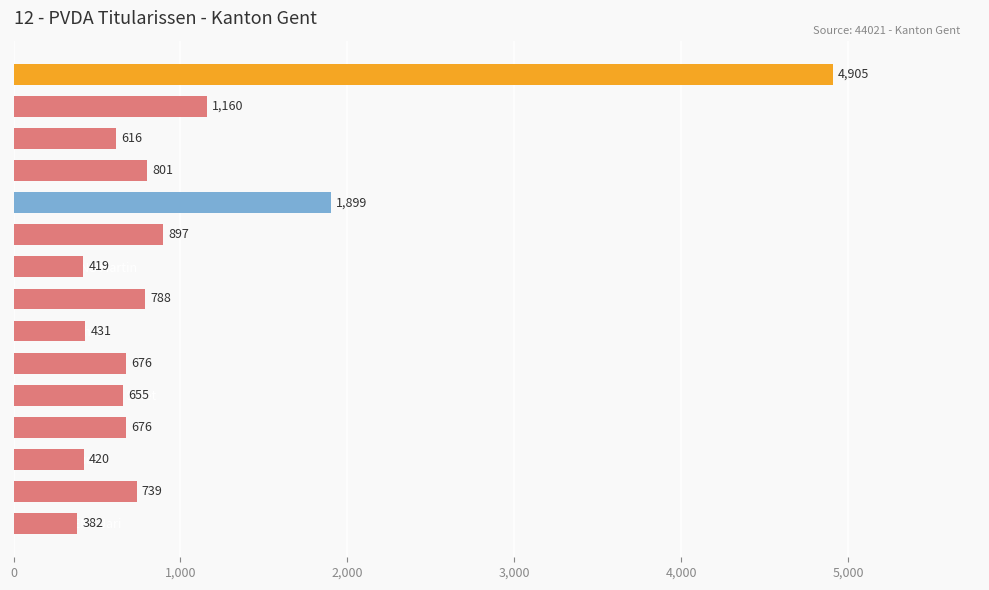

Are the bars grouped side by side (vs. stacked)?

No